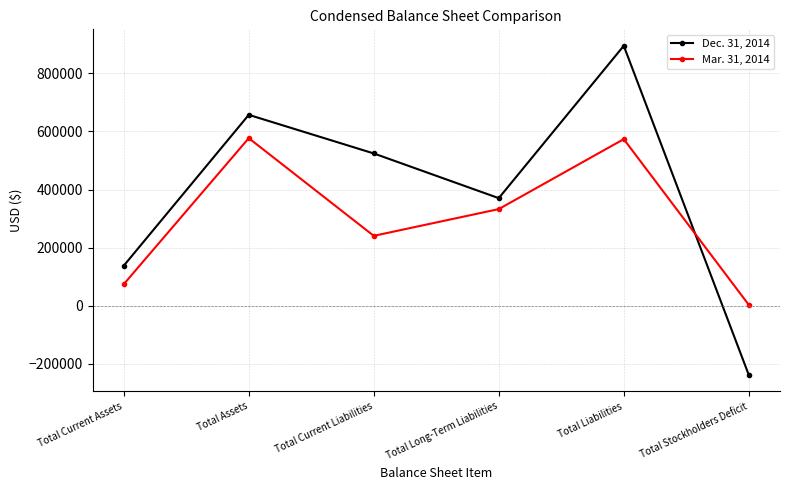

What are all the series names shown in the legend?

Dec. 31, 2014, Mar. 31, 2014